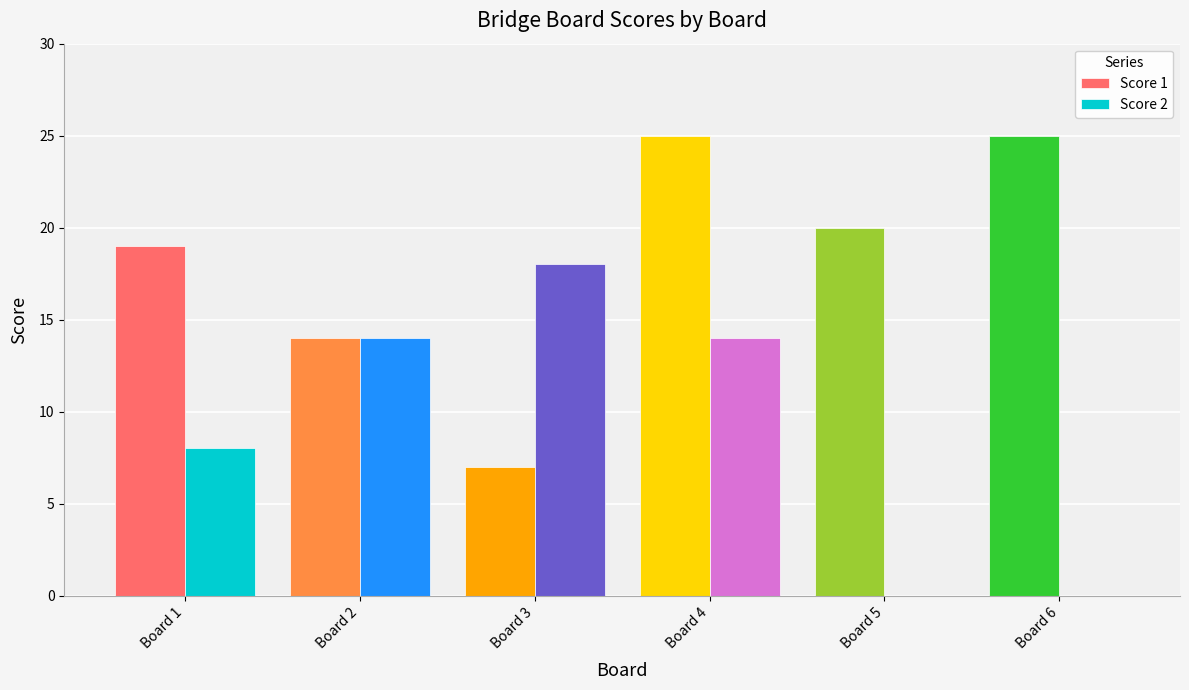

Are the bars horizontal?

No